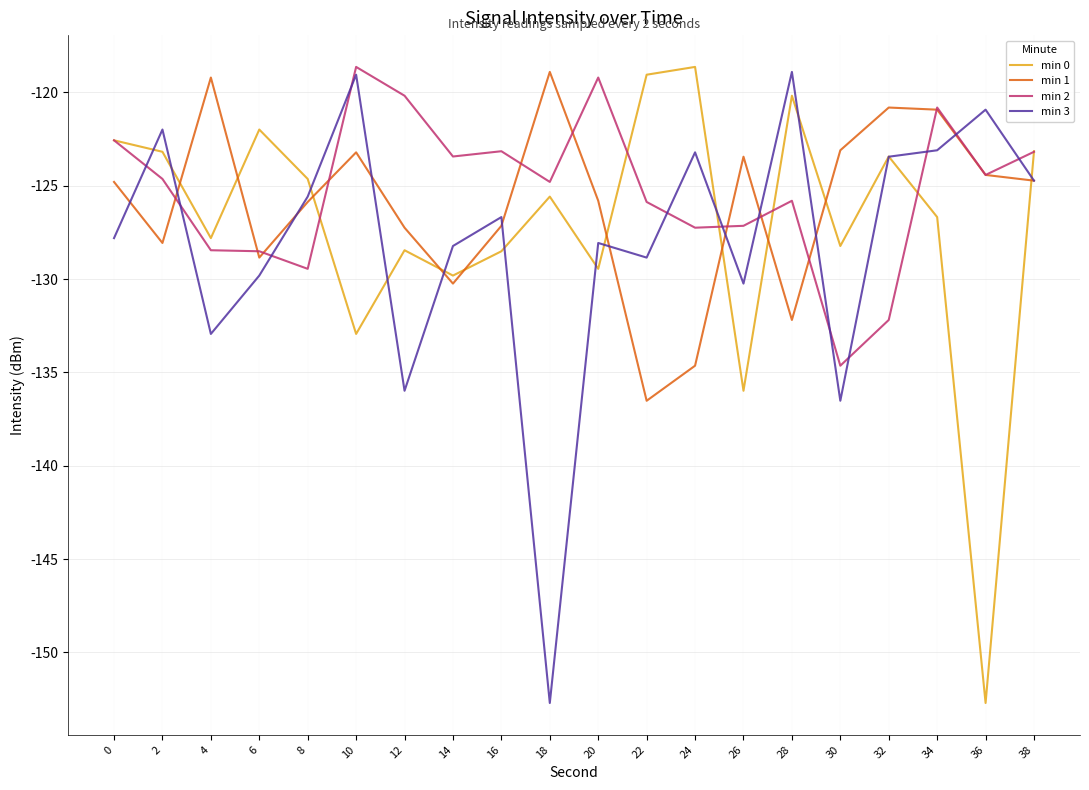

What is the average value of the min 0 series?

-127.1